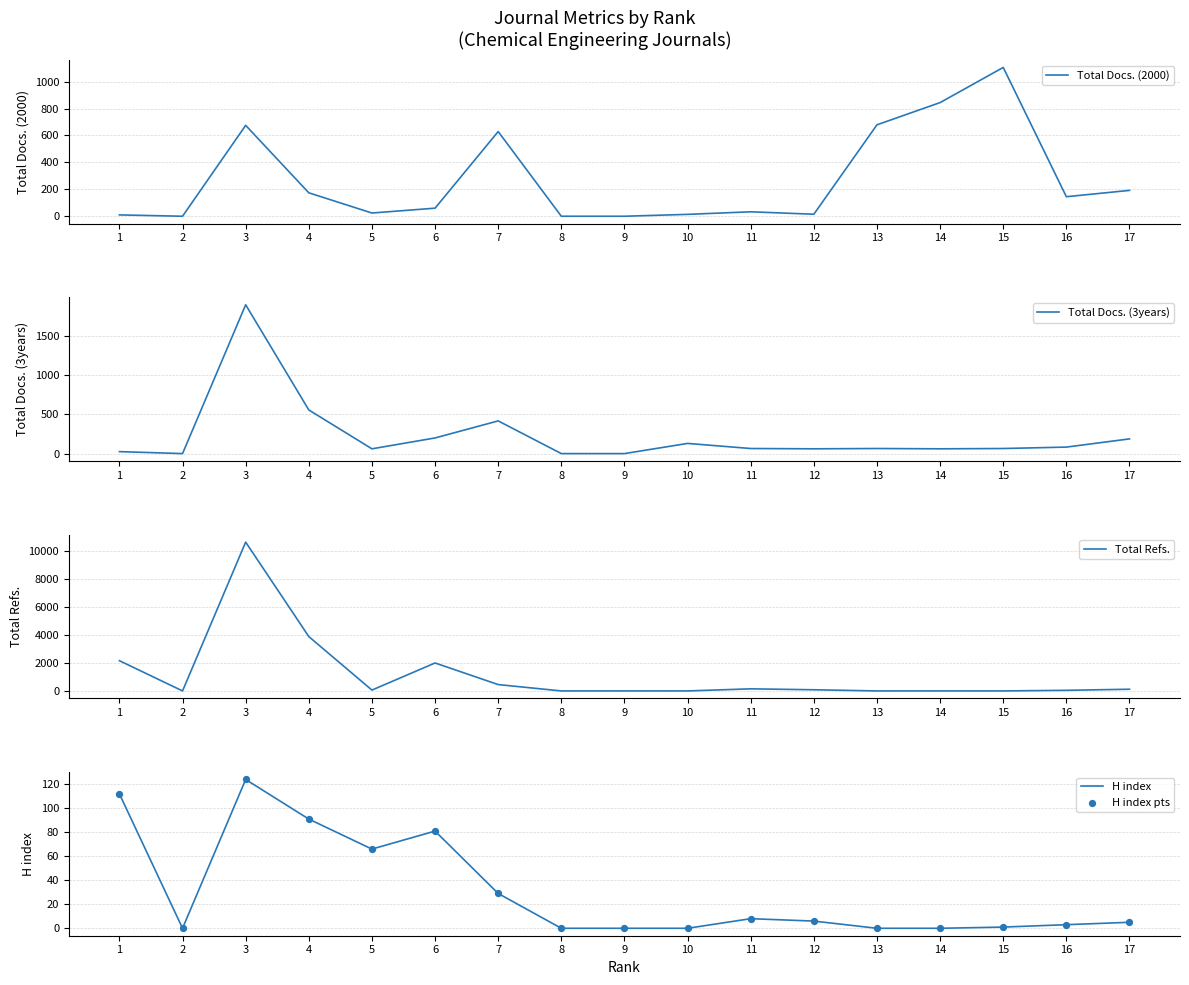

Which series has the widest spread of Y values?

Total Refs.